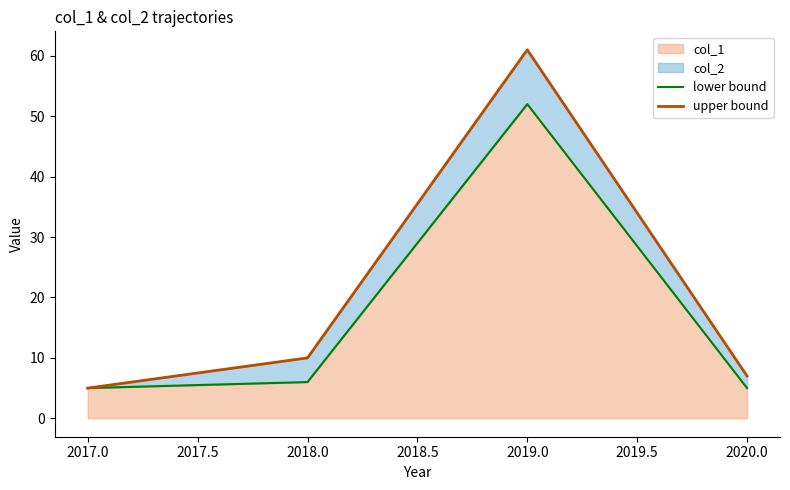

How many data points does each series have?

4